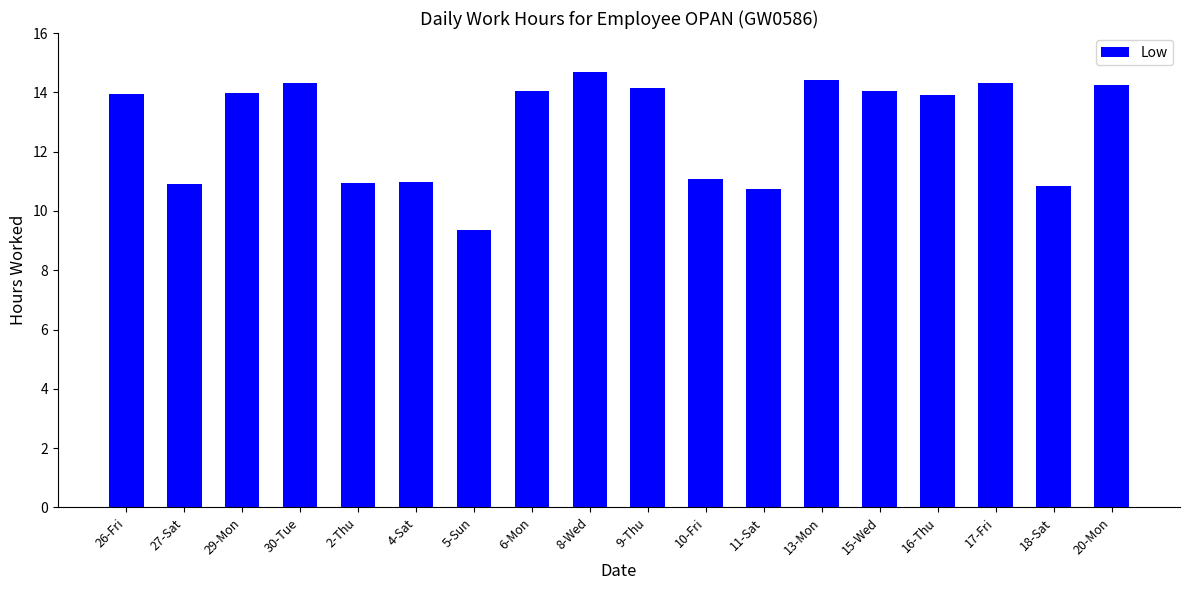

Read the value at 9-Thu.

14.1